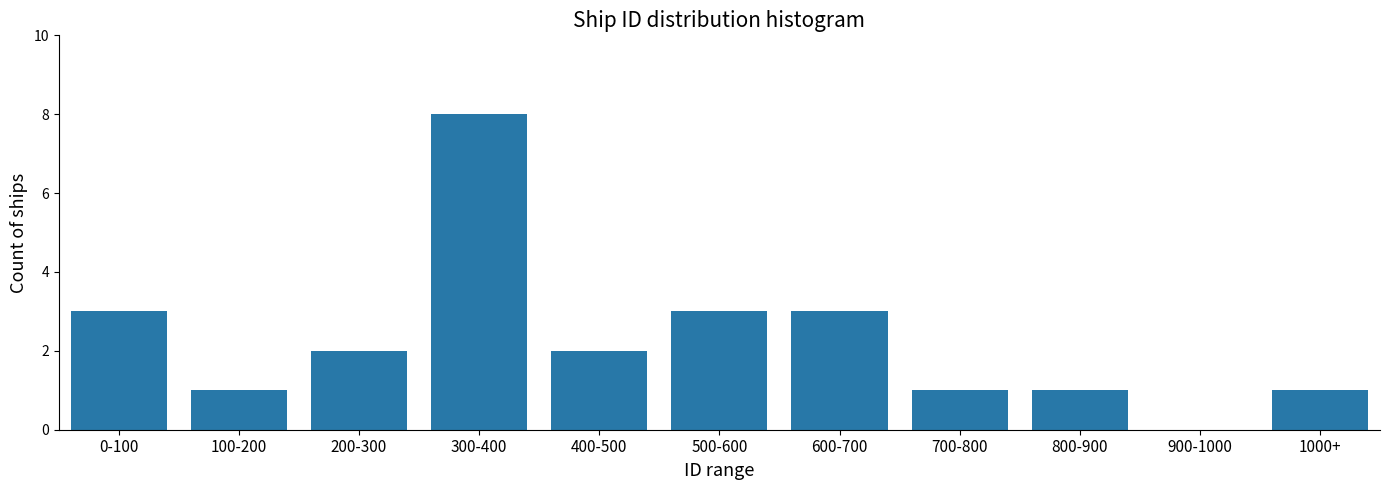

Reading left to right, list all the values displayed in this chart.

0-100=3	100-200=1	200-300=2	300-400=8	400-500=2	500-600=3	600-700=3	700-800=1	800-900=1	900-1000=0	1000+=1